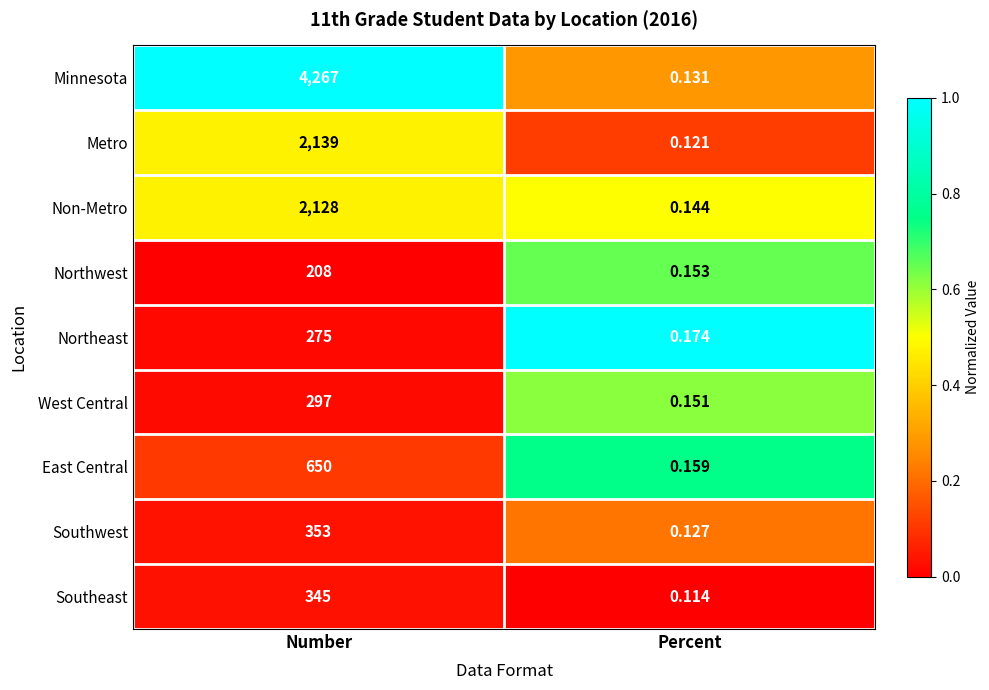

What is the maximum value shown in the chart?

4267.0